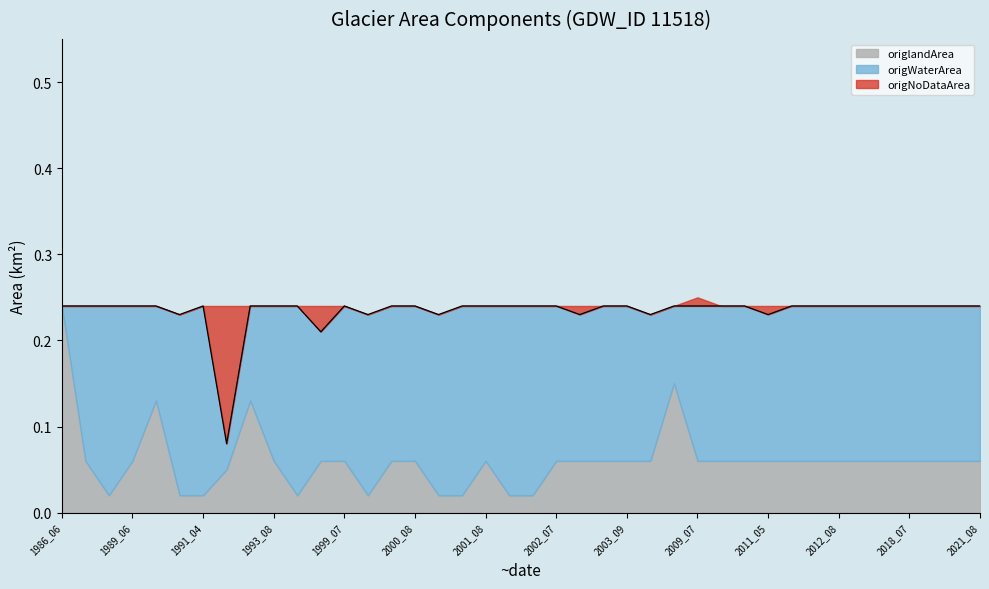

Where is the first local maximum for origlandArea?

1990_07